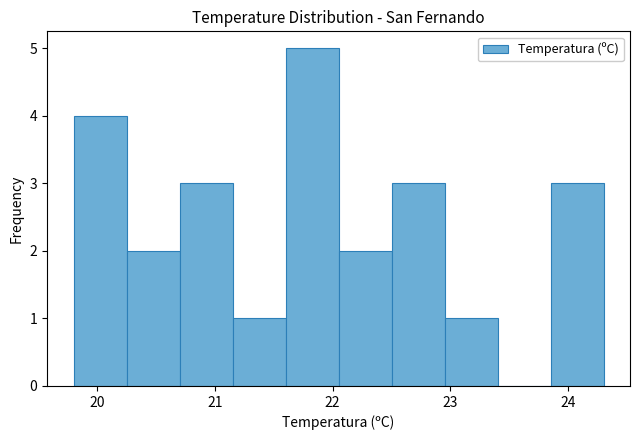

Reading left to right, transcribe this chart: for each bar, give the range it covers on the x-axis and its height. Neither the bar edges nor the heights are printed on the chart, so give them approximately, as read against the axes.

19.80 to 20.25: 4
20.25 to 20.70: 2
20.70 to 21.15: 3
21.15 to 21.60: 1
21.60 to 22.05: 5
22.05 to 22.50: 2
22.50 to 22.95: 3
22.95 to 23.40: 1
23.40 to 23.85: 0
23.85 to 24.30: 3